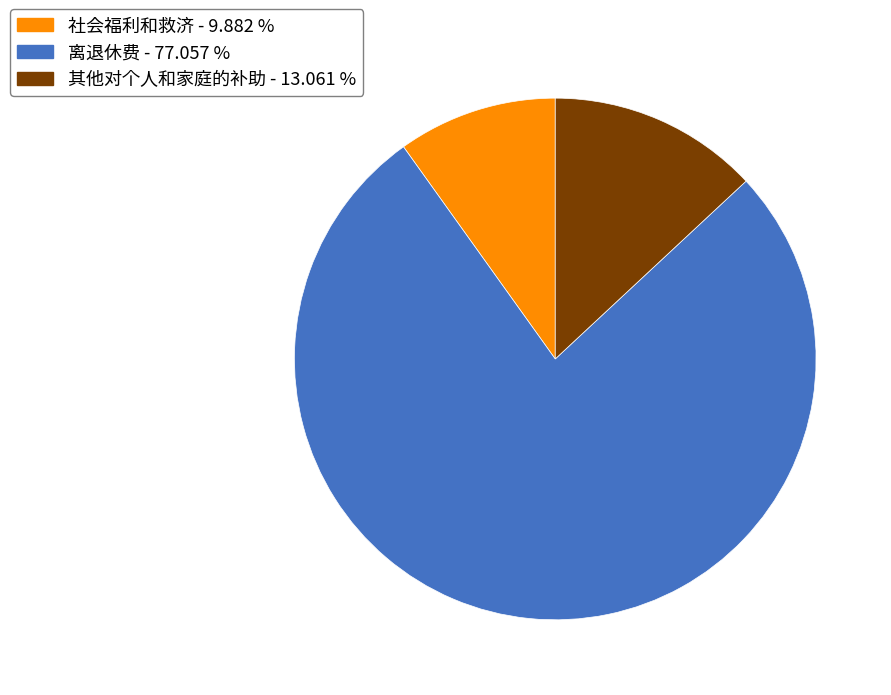

Approximately how many times larger is the value at 社会福利和救济 compared to 其他对个人和家庭的补助?

0.8